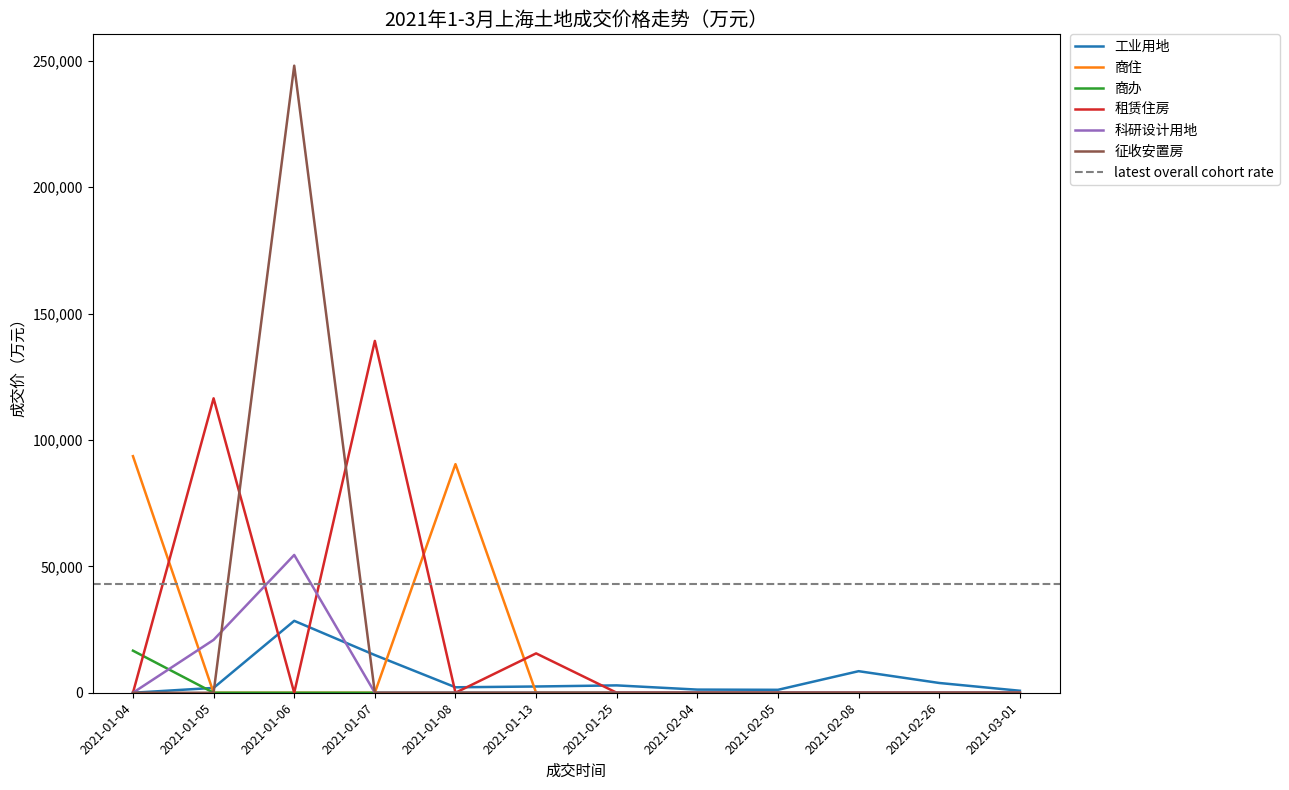

Between which two adjacent categories do 工业用地 and 商住 first intersect?

2021-01-04 and 2021-01-05